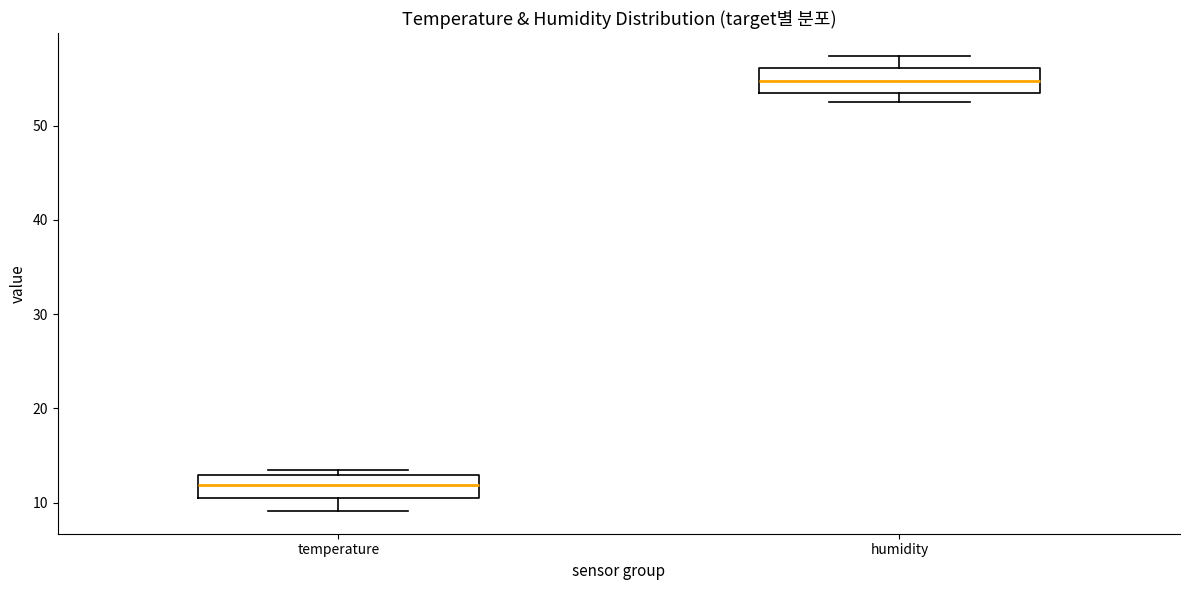

Reading left to right, read every box against the y-axis: the position of its median line, the range the box covers, and the ends of its whiskers. The values are not printed on the chart, so give them approximately, as read against the axis.

temperature: median 12, box 10 to 13, whiskers 9 to 13 (just above the box's upper edge)
humidity: median 55, box 54 to 56, whiskers 53 to 57